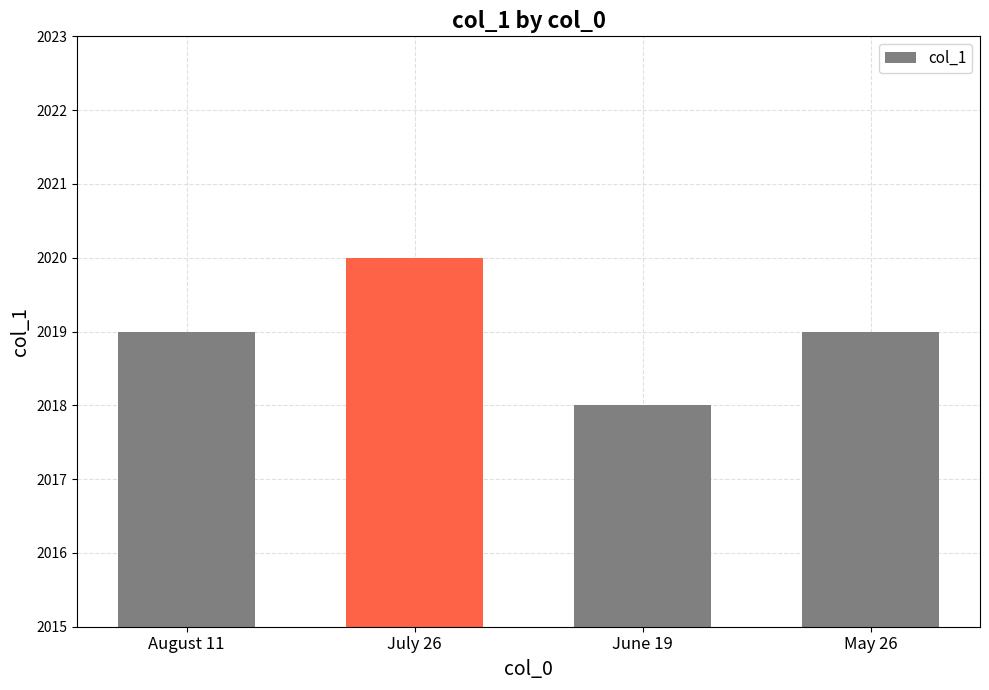

What is the difference between the values at May 26 and July 26?

1